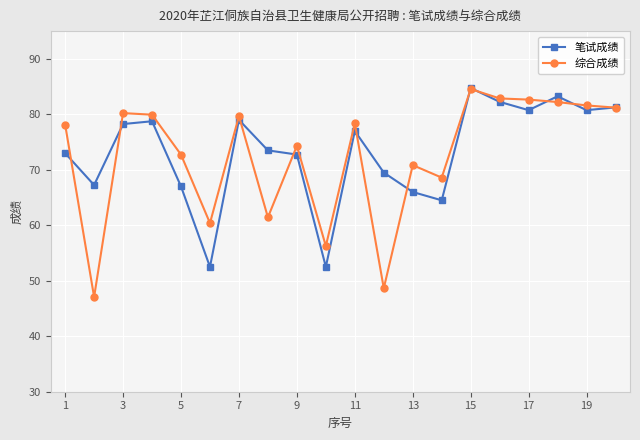

What is the value of the 综合成绩 point at the 11th from the left?

78.4